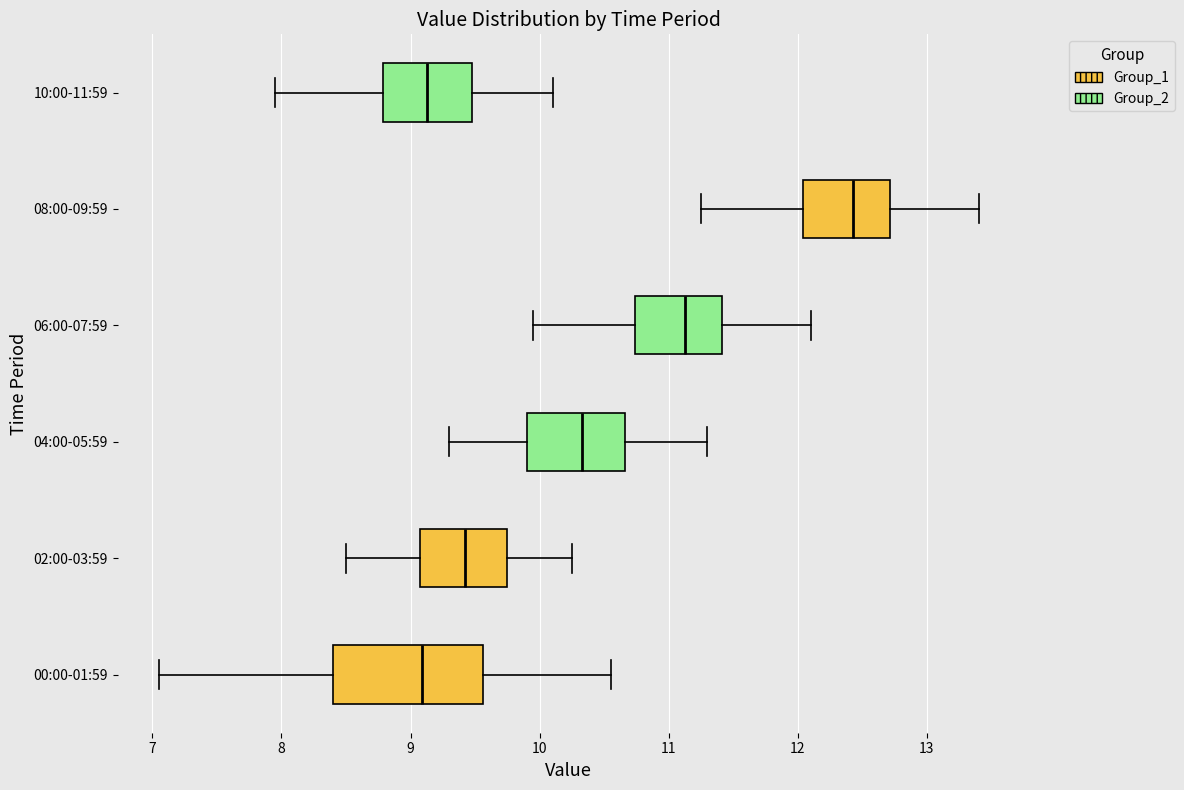

Reading bottom to top, transcribe this box plot: for each box, give where its median line is, the range the box spans, and where its two whiskers end, as read against the x-axis. The values are not printed on the chart, so give them approximately, as read against the axis.

00:00-01:59: median 9.1, box 8.4 to 9.6, whiskers 7.1 to 10.6
02:00-03:59: median 9.4, box 9.1 to 9.8, whiskers 8.5 to 10.3
04:00-05:59: median 10.3, box 9.9 to 10.7, whiskers 9.3 to 11.3
06:00-07:59: median 11.1, box 10.7 to 11.4, whiskers 10.0 to 12.1
08:00-09:59: median 12.4, box 12.0 to 12.7, whiskers 11.3 to 13.4
10:00-11:59: median 9.1, box 8.8 to 9.5, whiskers 8.0 to 10.1